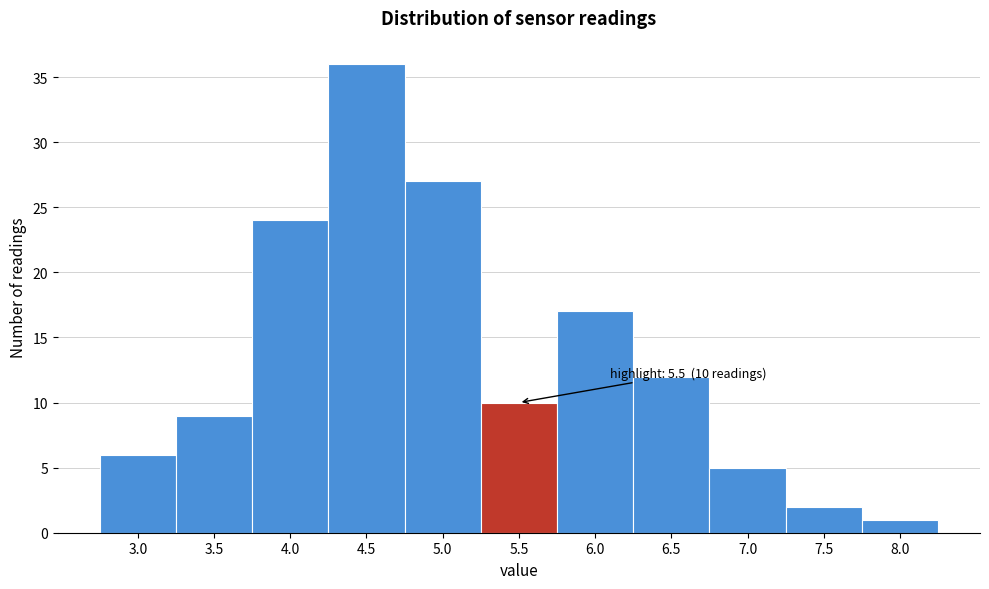

Reading left to right, transcribe all the data shown in this chart.

3.0=6	3.5=9	4.0=24	4.5=36	5.0=27	5.5=10	6.0=17	6.5=12	7.0=5	7.5=2	8.0=1